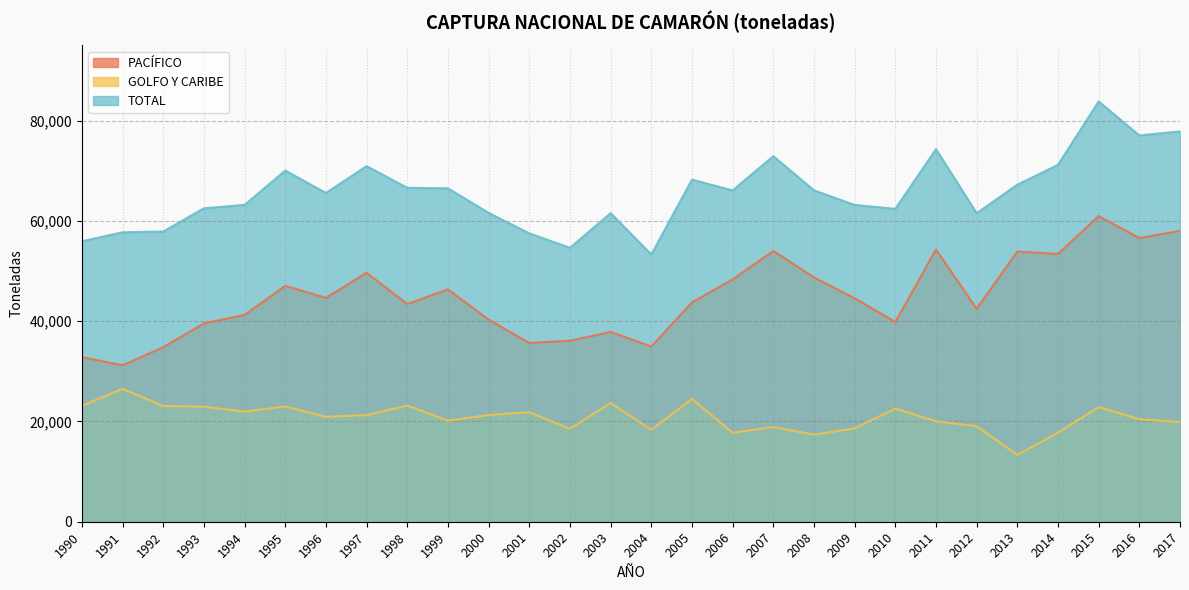

Rank the series by their average value, from highest to lowest.

TOTAL, PACÍFICO, GOLFO Y CARIBE